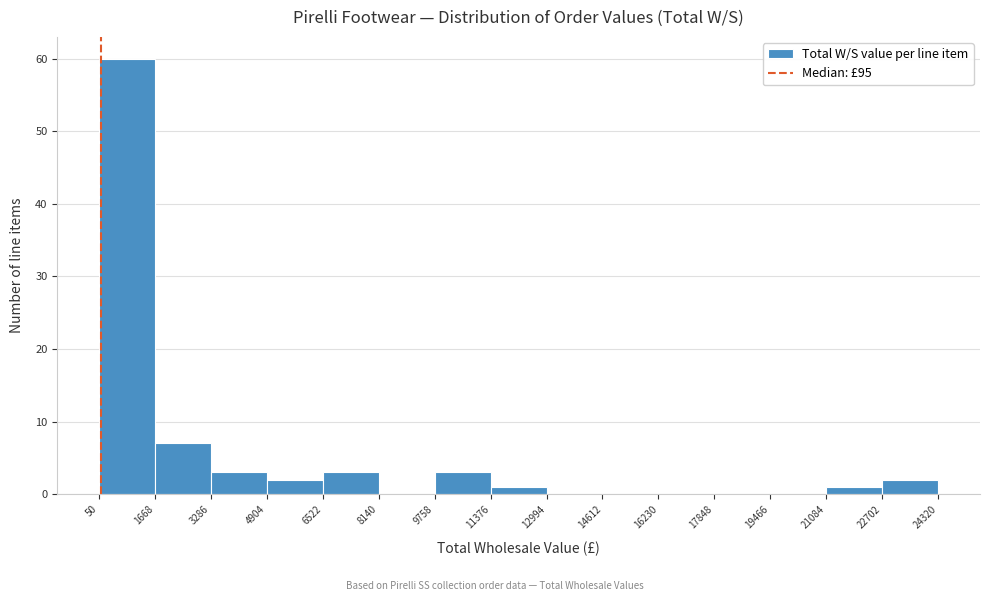

How tall is the bar that spans 3286 to 4904 on the x-axis? The values are not printed on the chart, so give them approximately, as read against the axis.

3